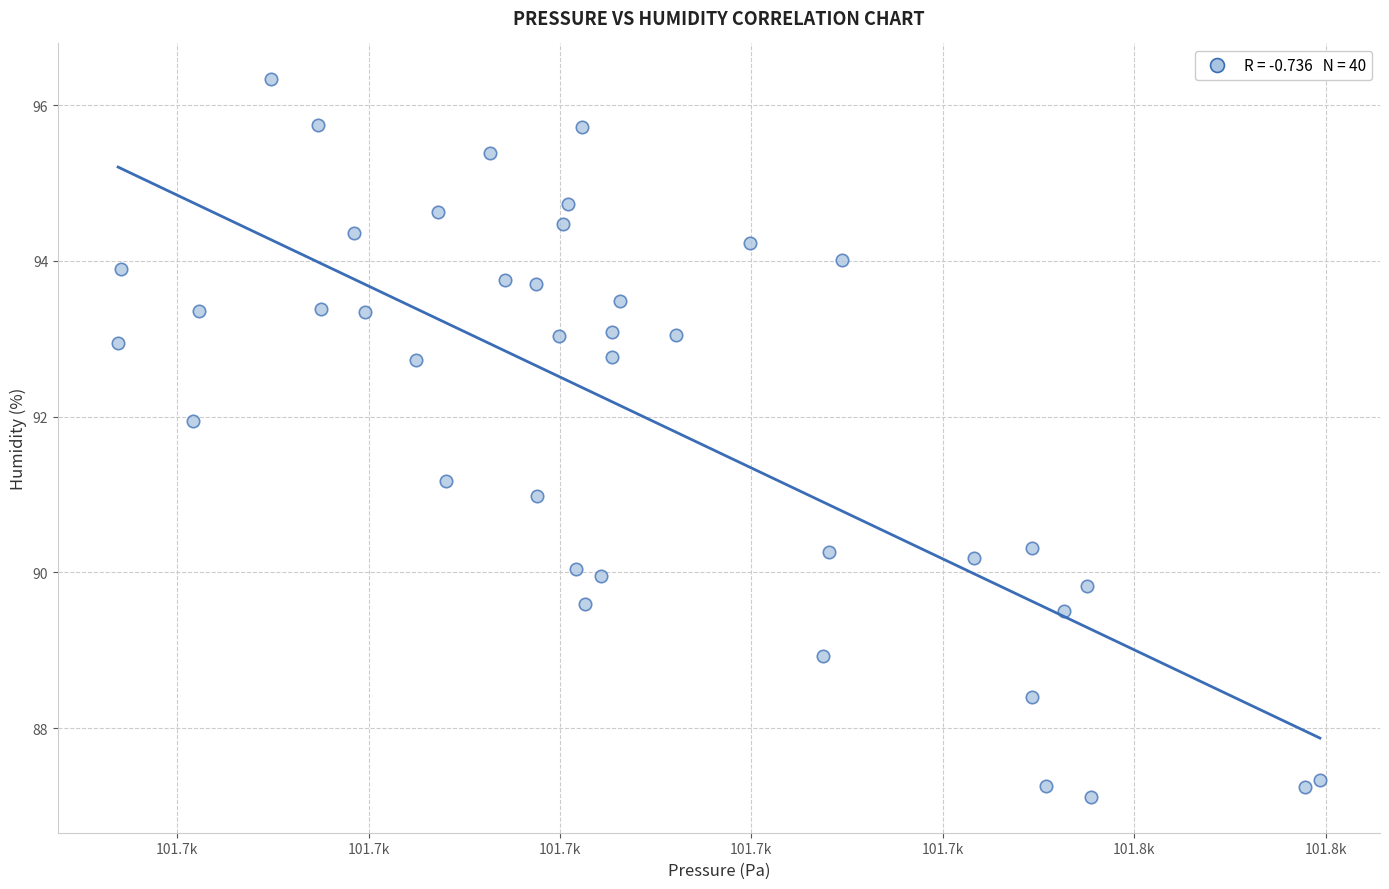

What is the range of X values (max minus min)?

125.6